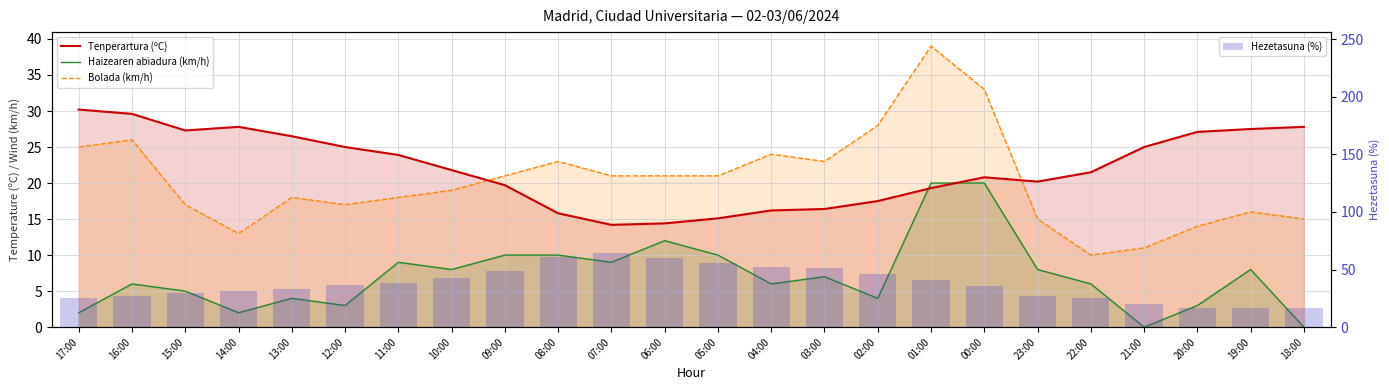

What is the label of the 10th bar from the right?

03:00